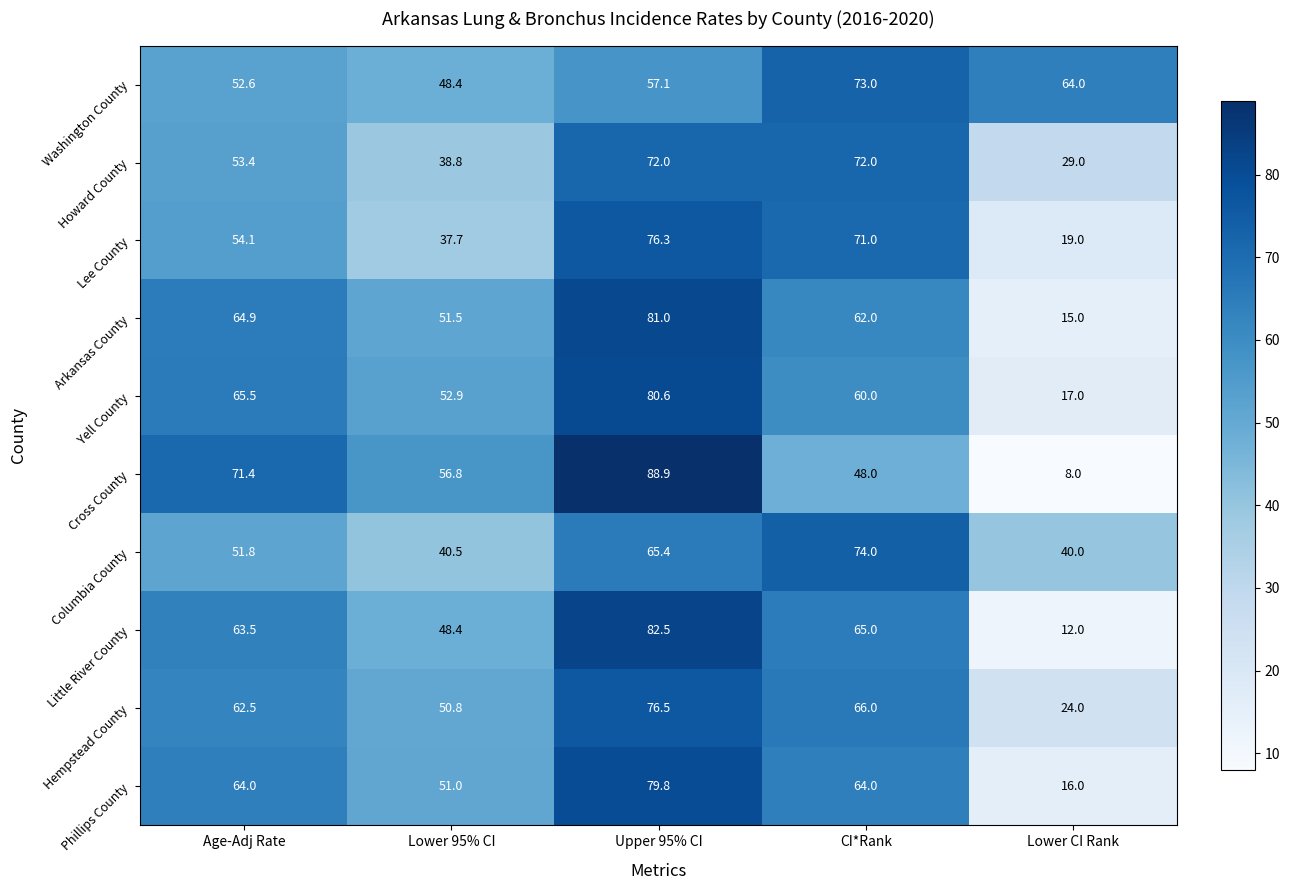

What is the average value of the Howard County series?

53.0